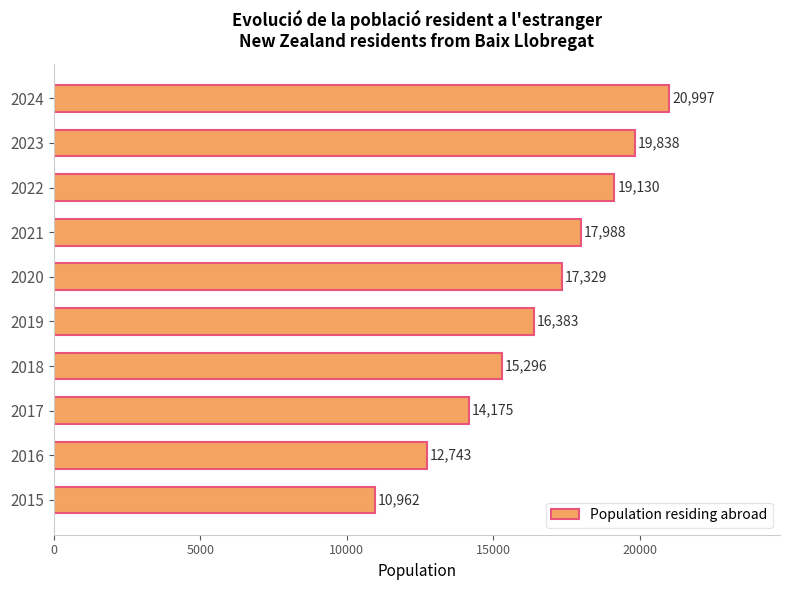

Does the chart contain any negative values?

No